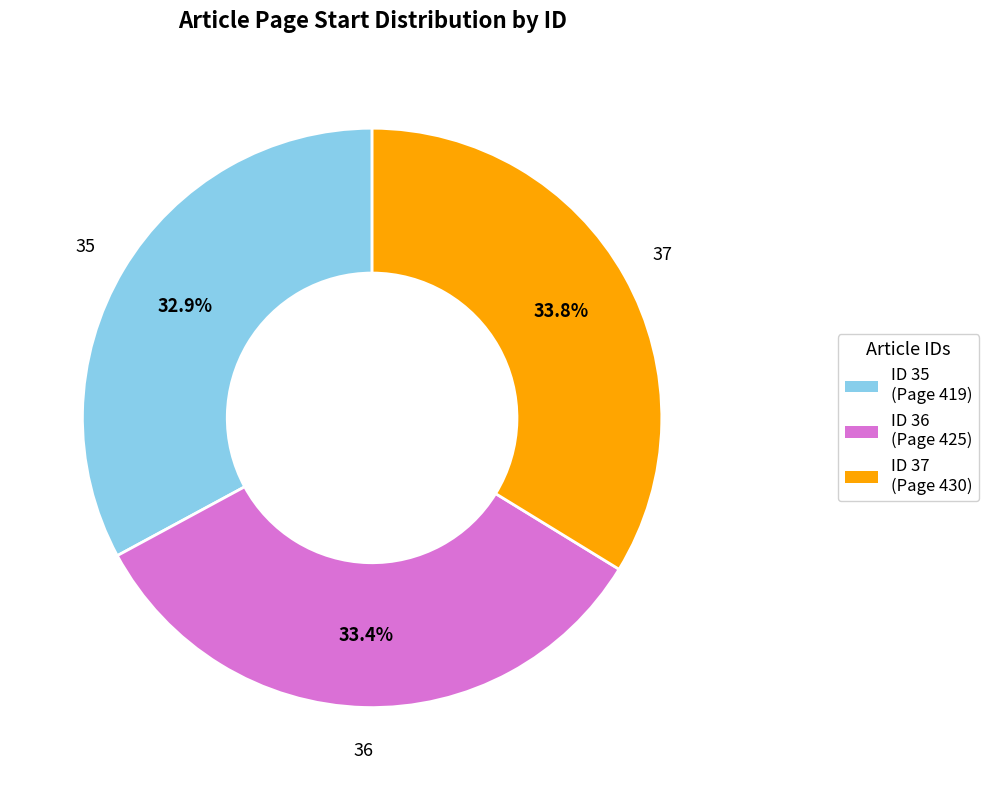

Does any single category account for the majority?

No